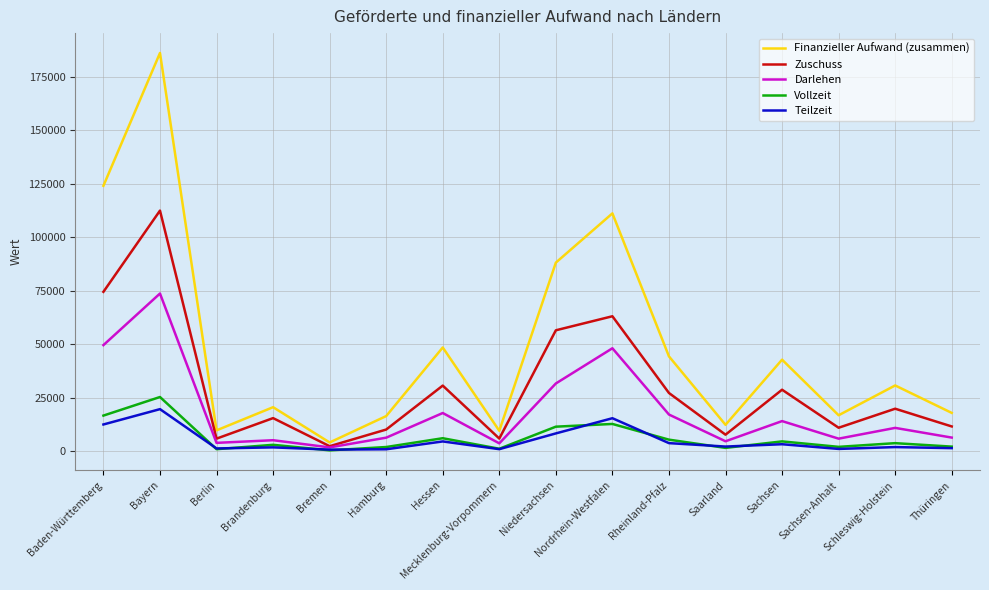

At which label is Darlehen closest to 37744?

Niedersachsen